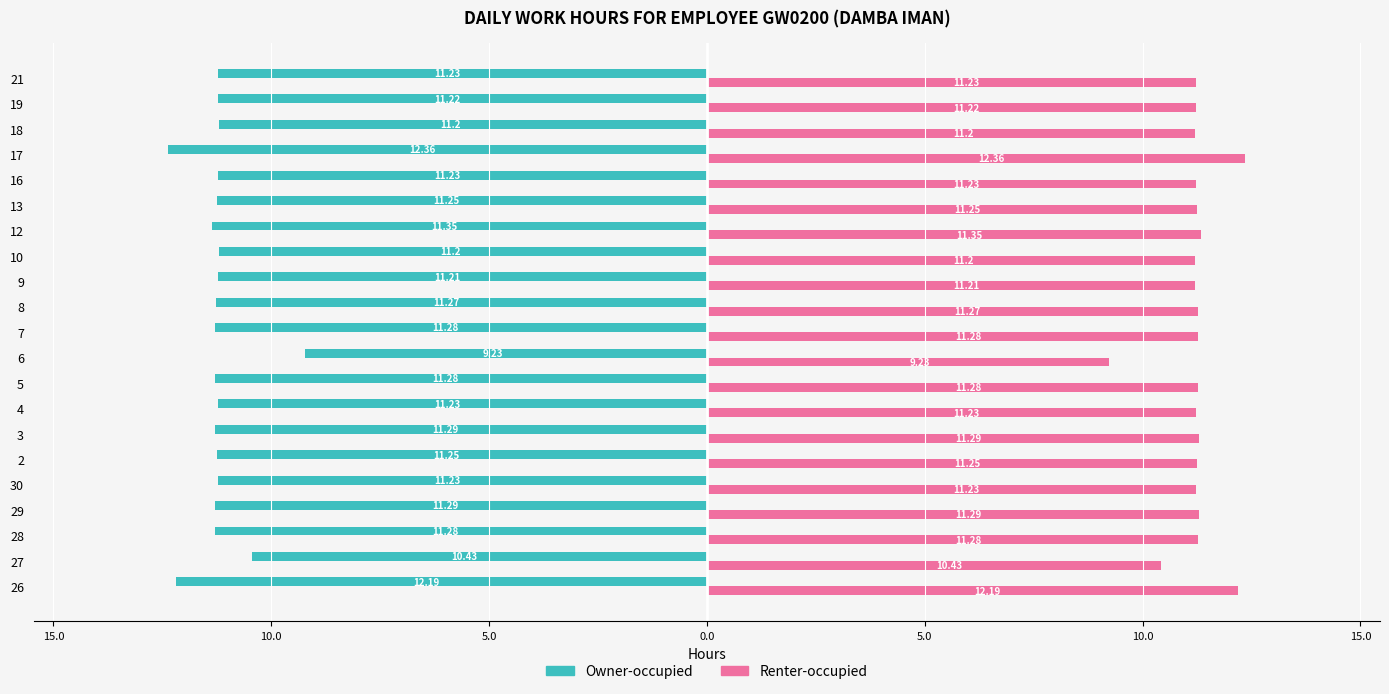

What is the average value of the Renter-occupied series?

11.2